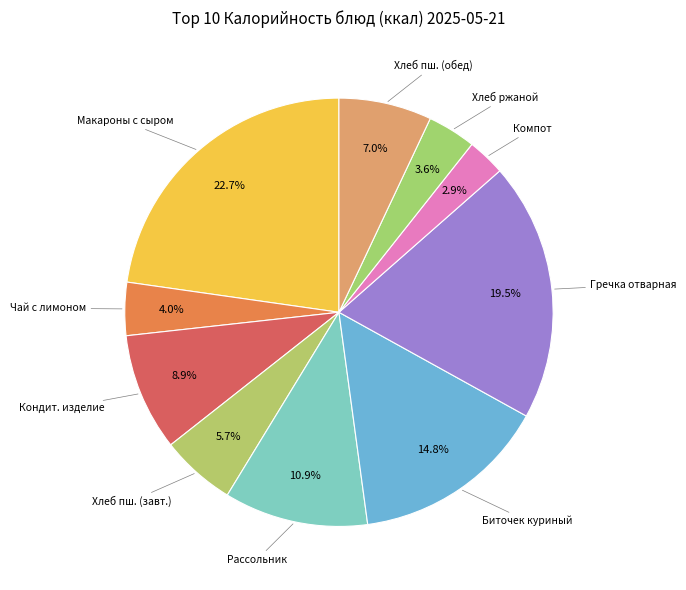

How many slices are in this pie chart?

10